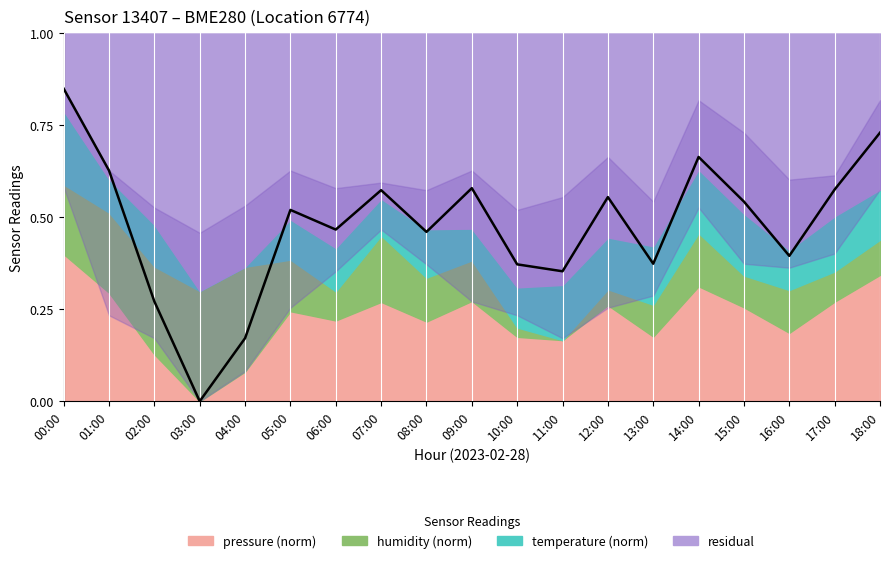

What is the label of the 17th point from the right?

02:00